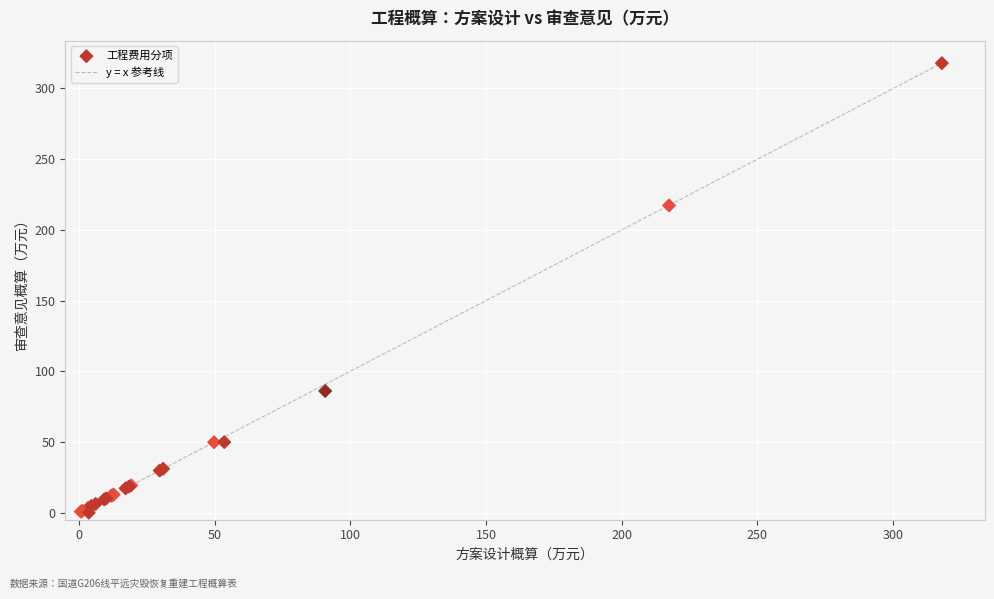

What Y value in the scatter plot is closest to 158?

217.3